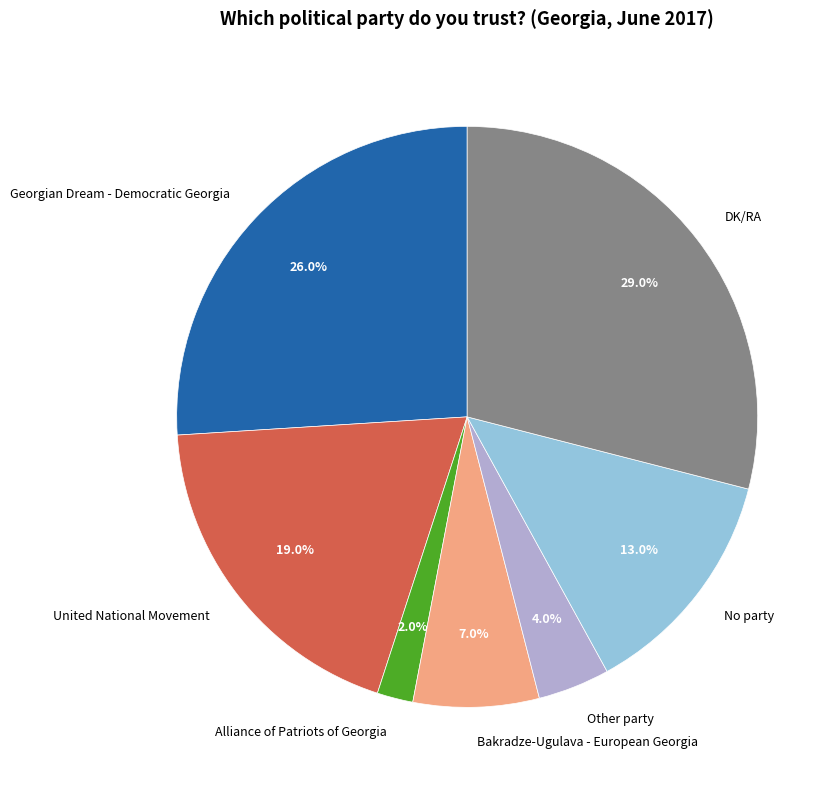

To the nearest percent, what is the difference between the largest and smallest slice percentages?

27%